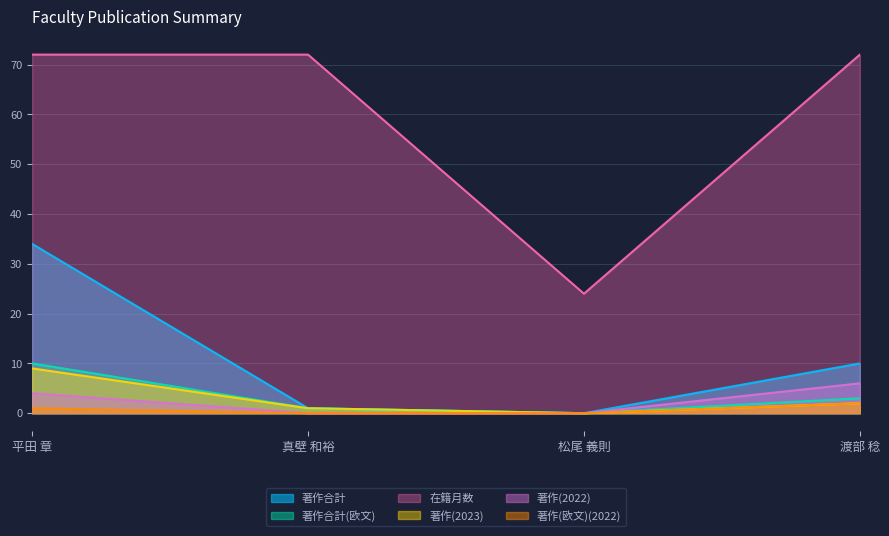

Which series has the largest range (max minus min)?

在籍月数